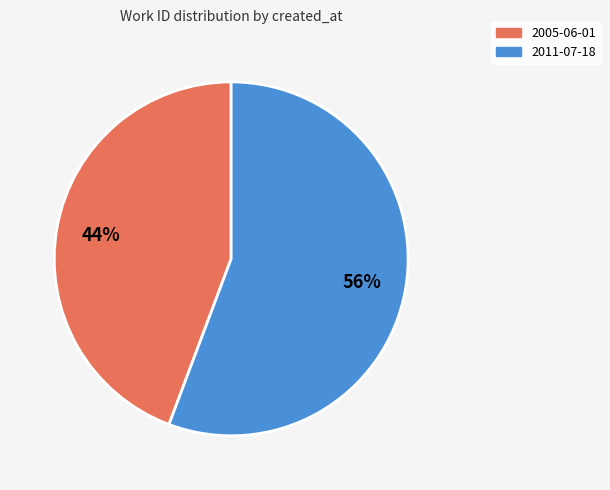

Is the sum of 2005-06-01 and 2011-07-18 greater than half?

Yes